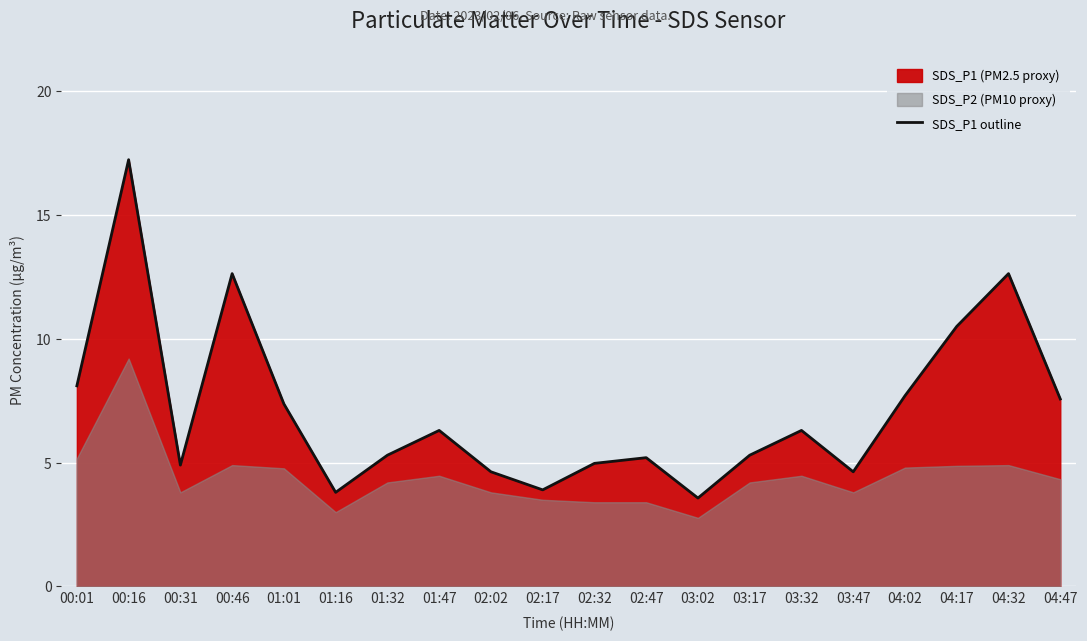

At which label does the data first exceed 6?

00:01